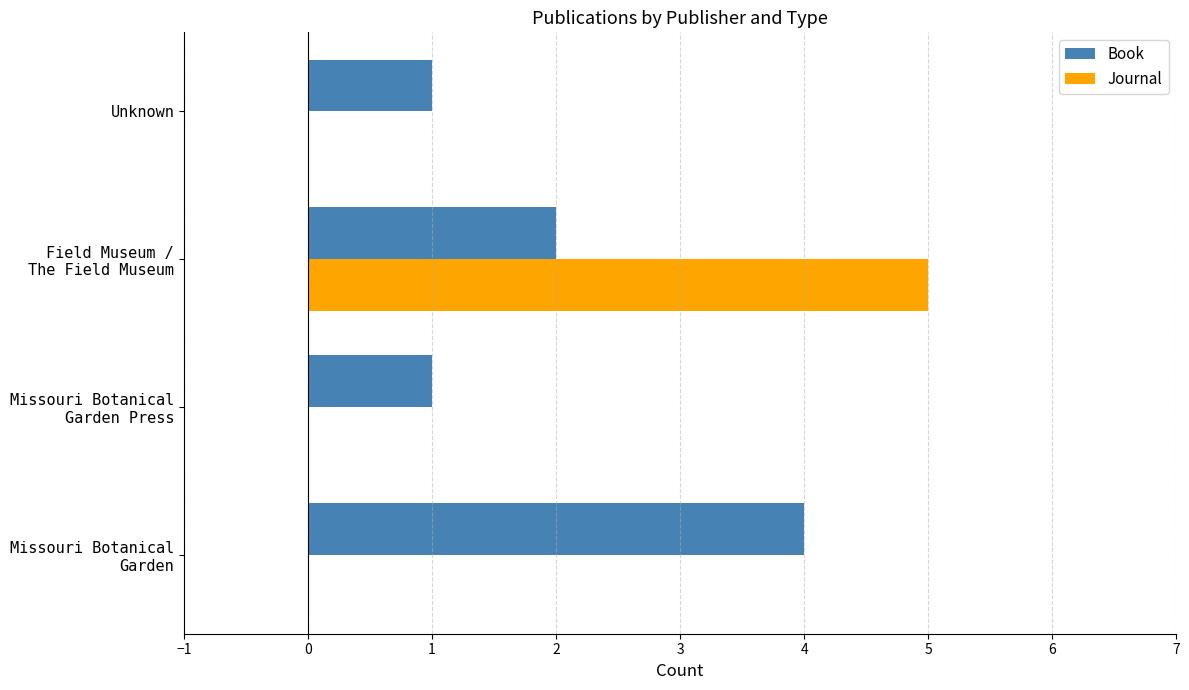

The value of Journal at Unknown is 0. True or false?

True